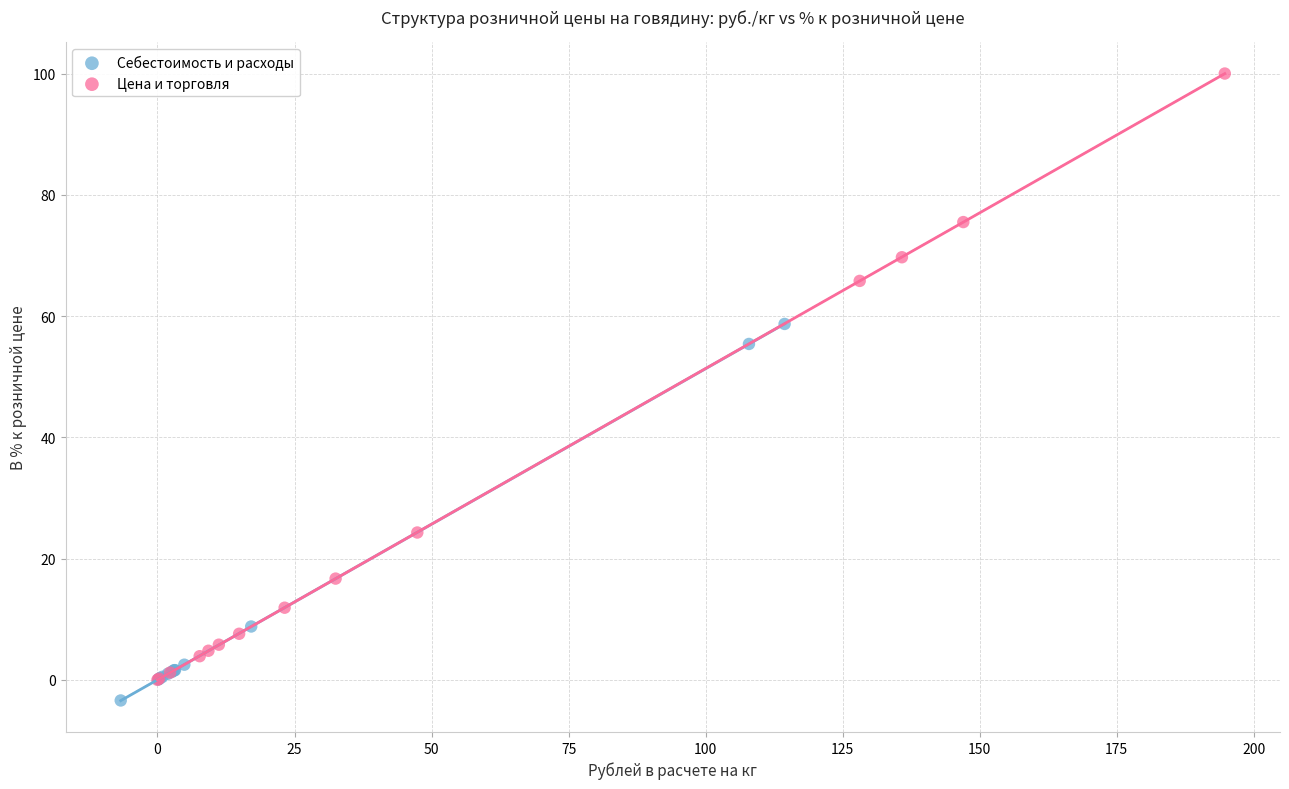

Which series contains the highest Y value?

Цена и торговля